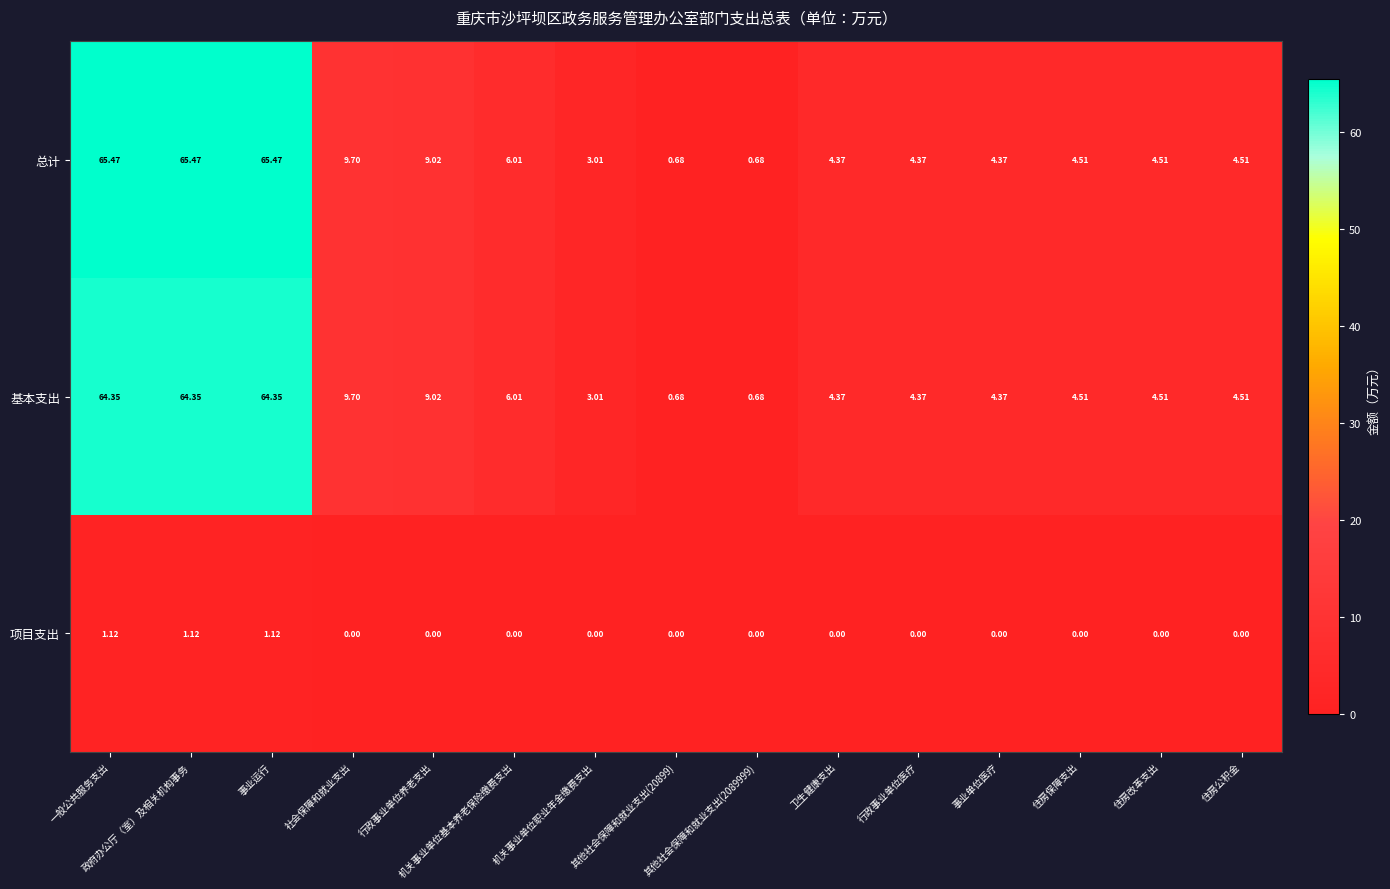

Which series has the largest range (max minus min)?

总计